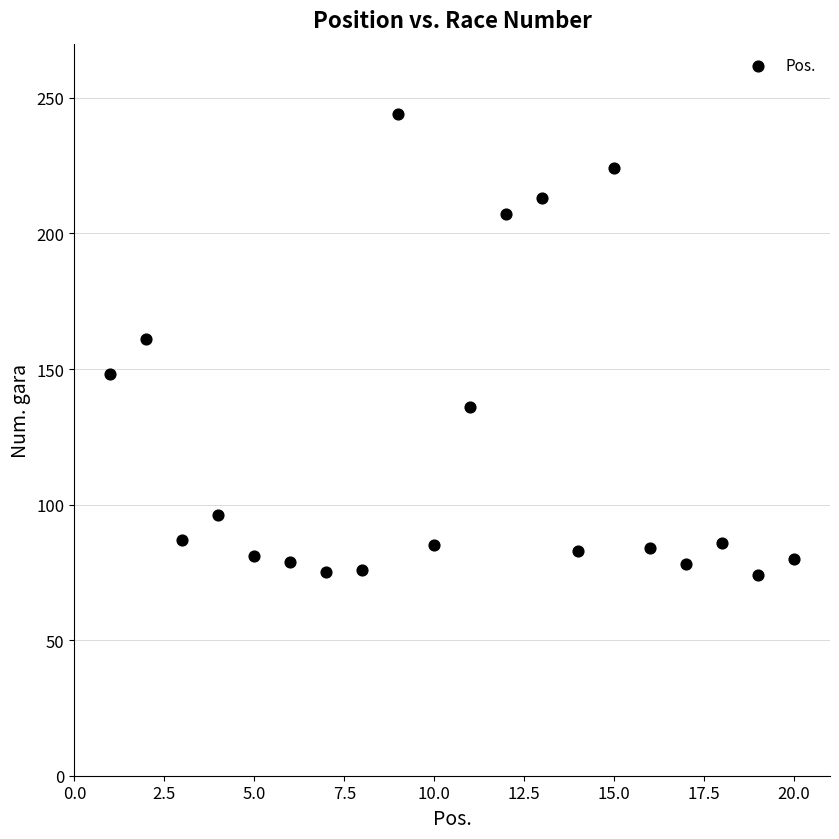

What is the range of X values (max minus min)?

19